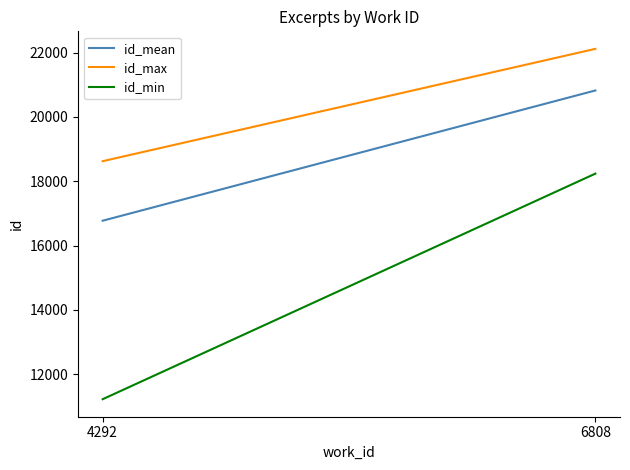

Reading left to right, what are all the values shown in this chart?

id_mean: 4292=16773.0	6808=20825.2
id_max: 4292=18625.0	6808=22120.0
id_min: 4292=11220.0	6808=18238.0